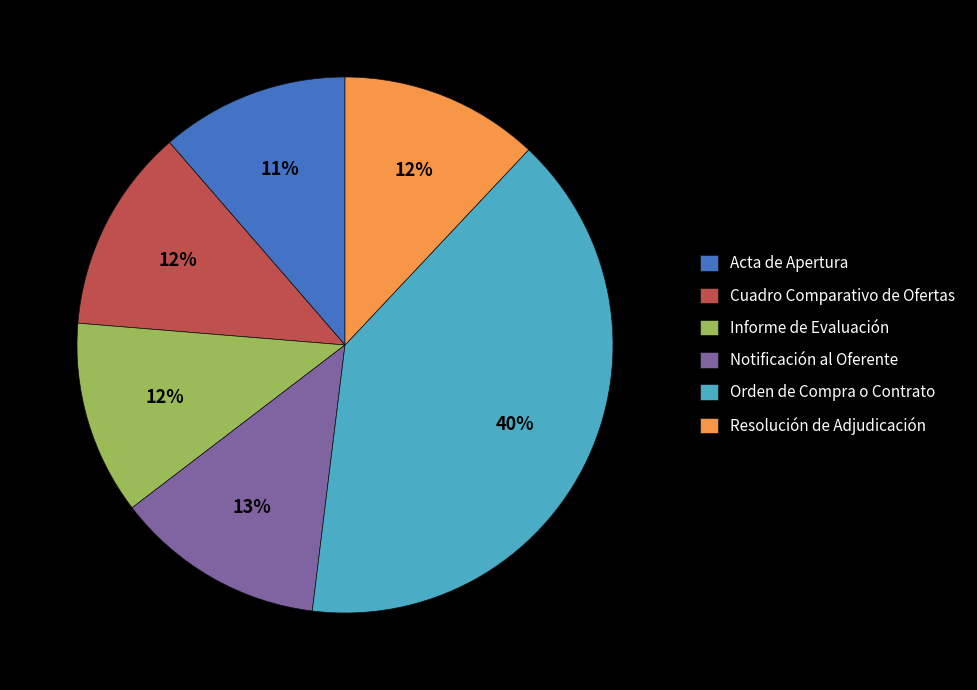

Do Orden de Compra o Contrato and Resolución de Adjudicación together represent more than half of the pie?

Yes